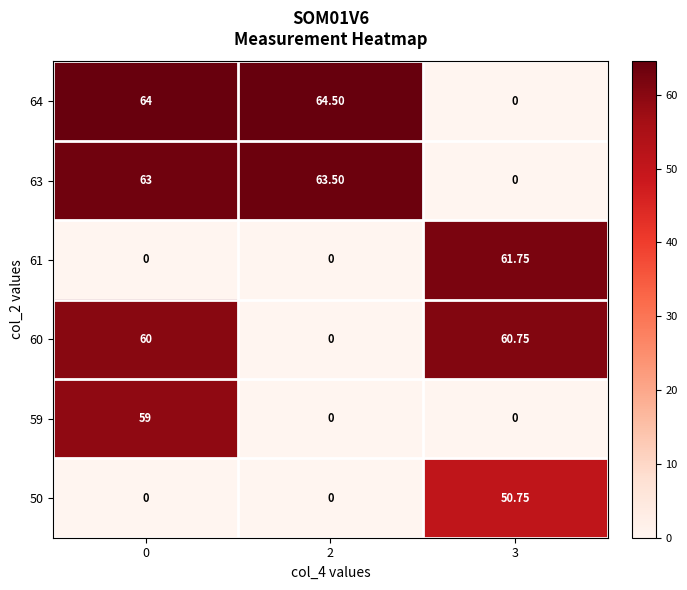

Which category has the highest value across all series?

2